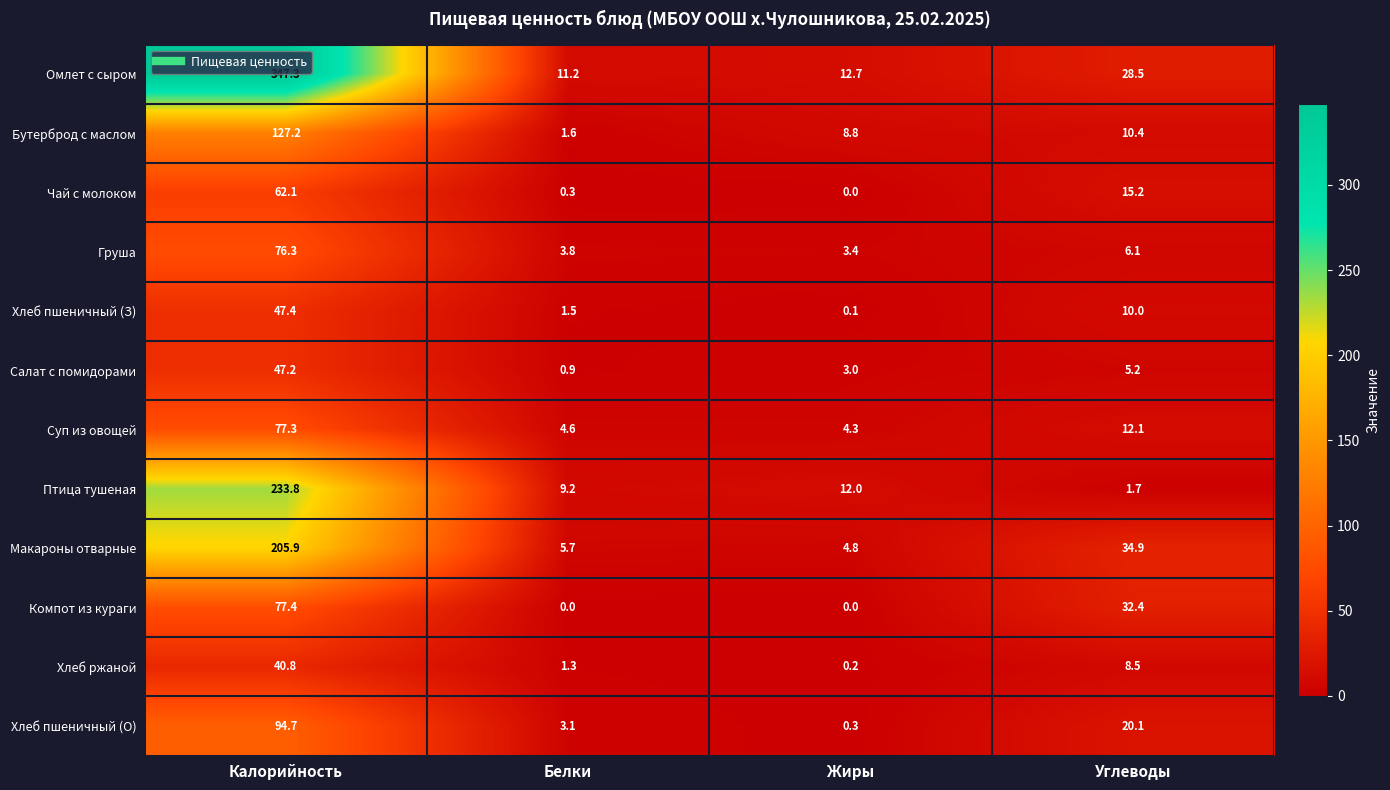

At how many categories does at least one series exceed 236?

1